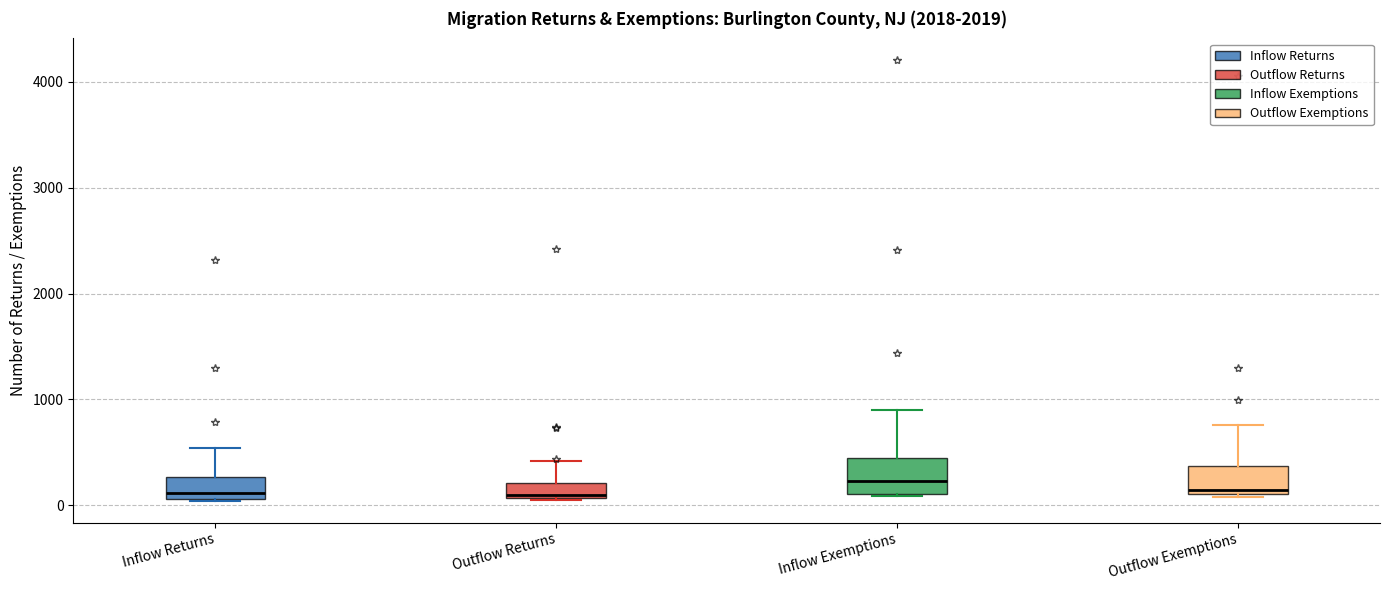

Where is the upper edge of the box for Inflow Exemptions on the y-axis? The values are not printed on the chart, so give them approximately, as read against the axis.

400